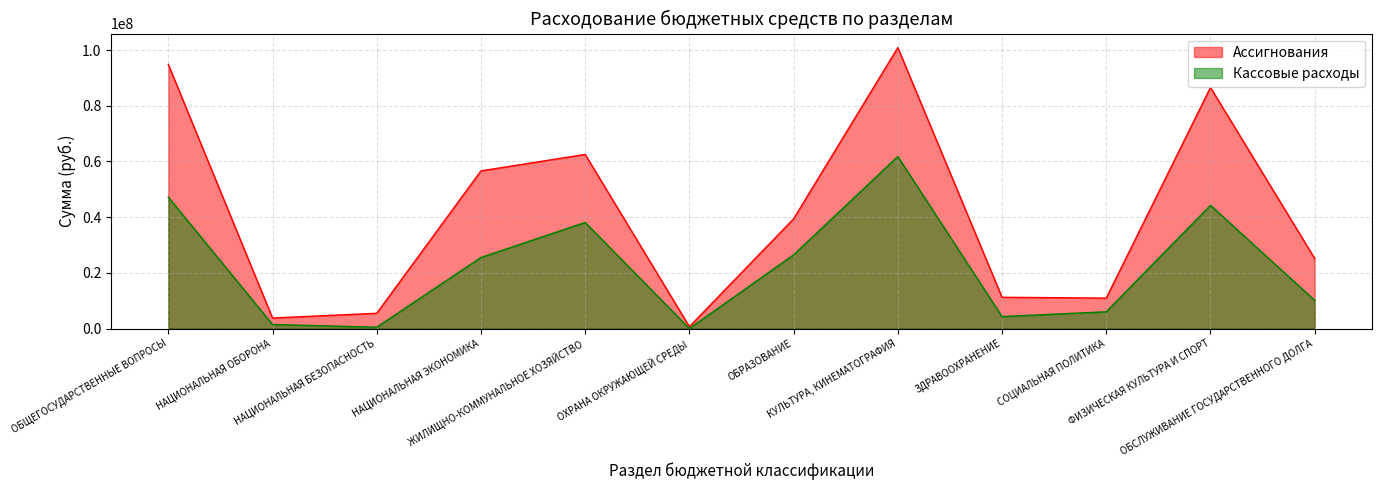

At which label is Ассигнования closest to 50767780?

НАЦИОНАЛЬНАЯ ЭКОНОМИКА